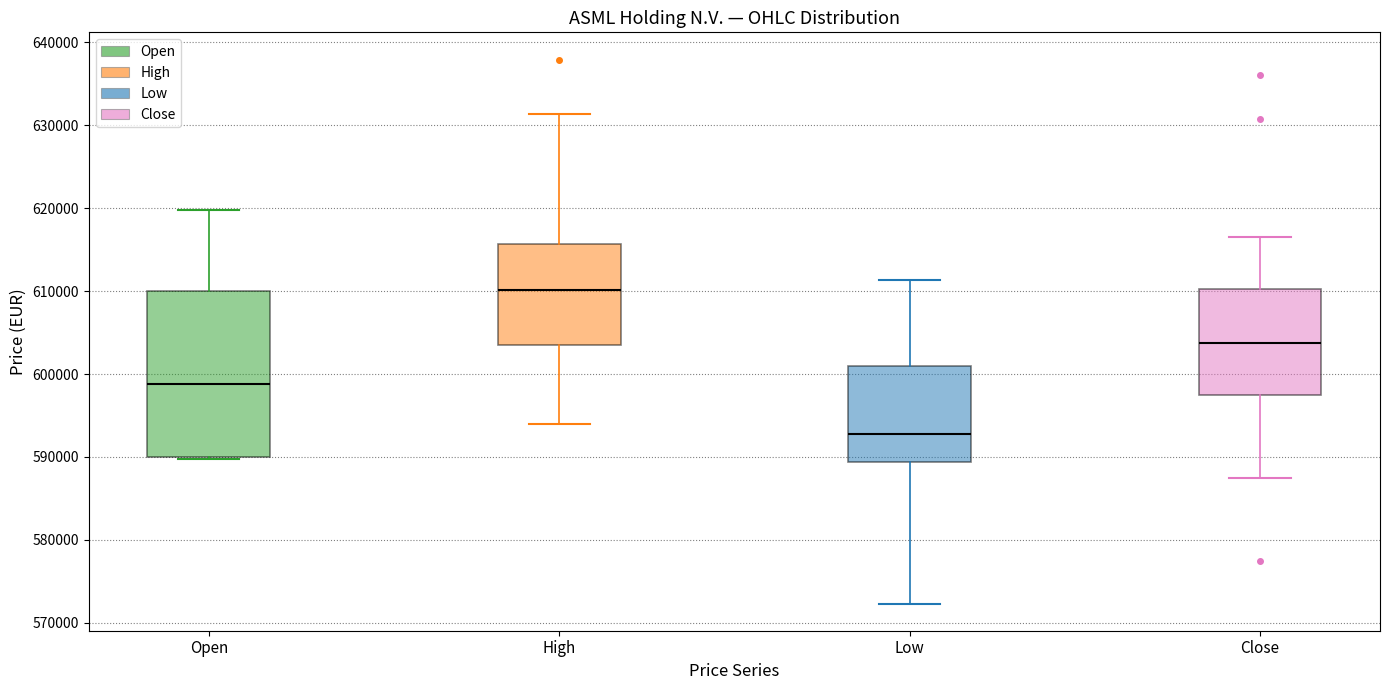

Where is the lower edge of the box for Close on the y-axis? The values are not printed on the chart, so give them approximately, as read against the axis.

597000